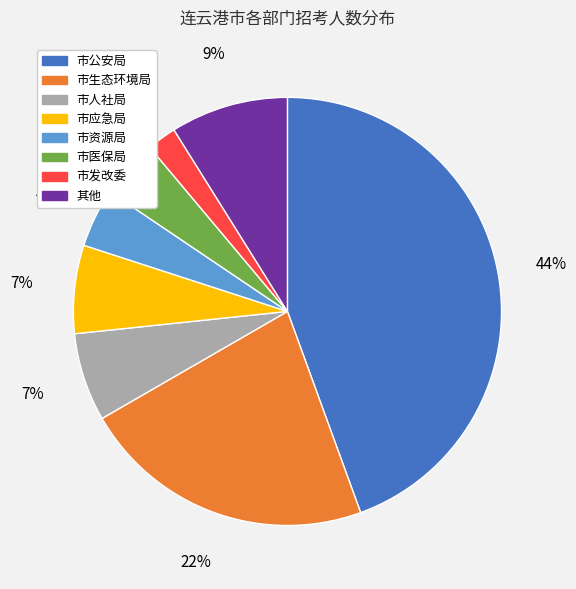

Is the sum of 市公安局 and 市人社局 greater than half?

Yes